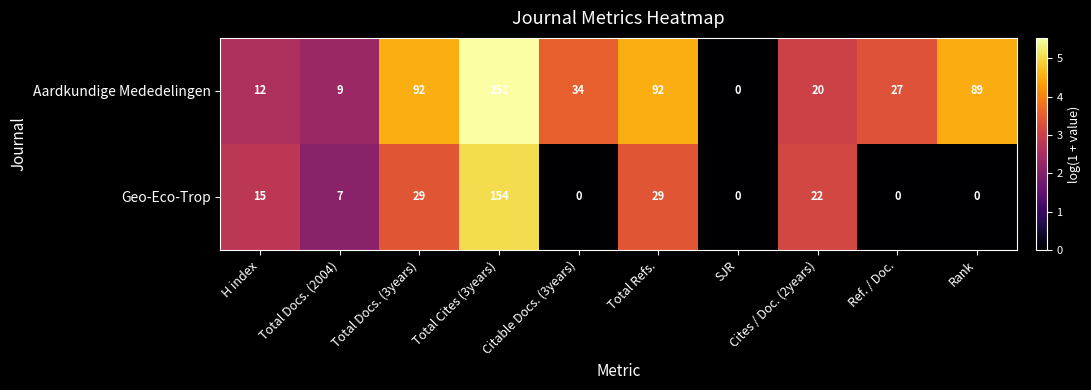

What is the difference between the highest and lowest values at Total Refs.?

63